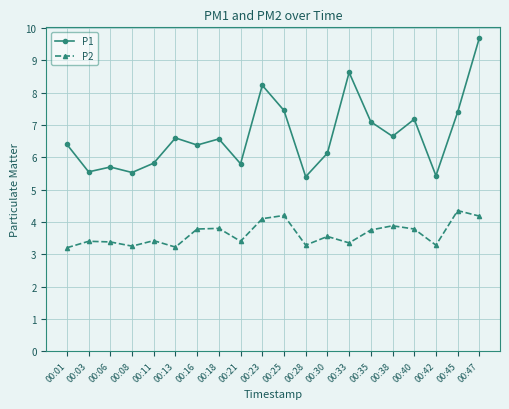

What is the difference between the P2 values at 00:42 and 00:40?

0.5